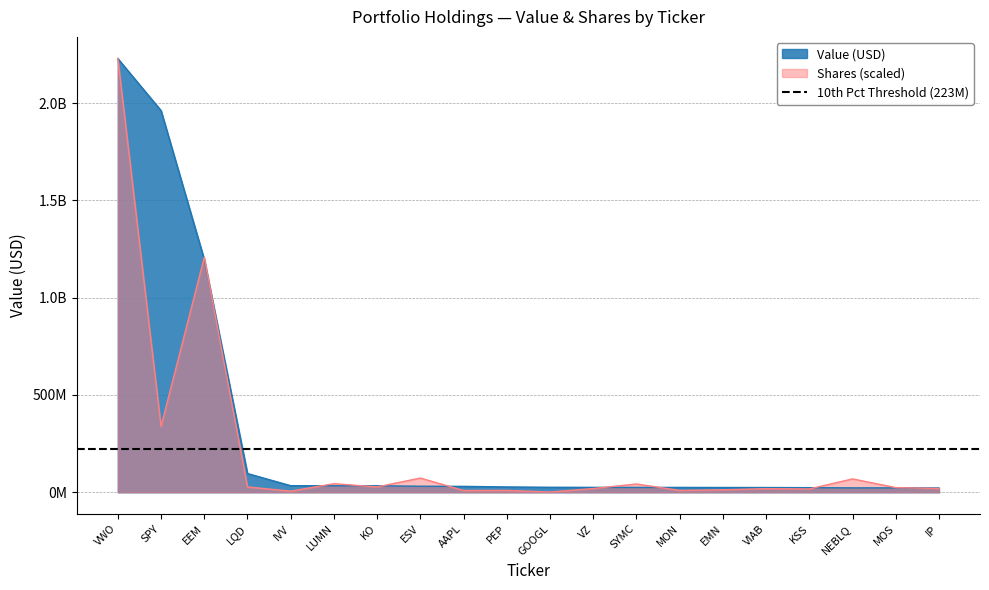

How many lines are shown in the chart?

2